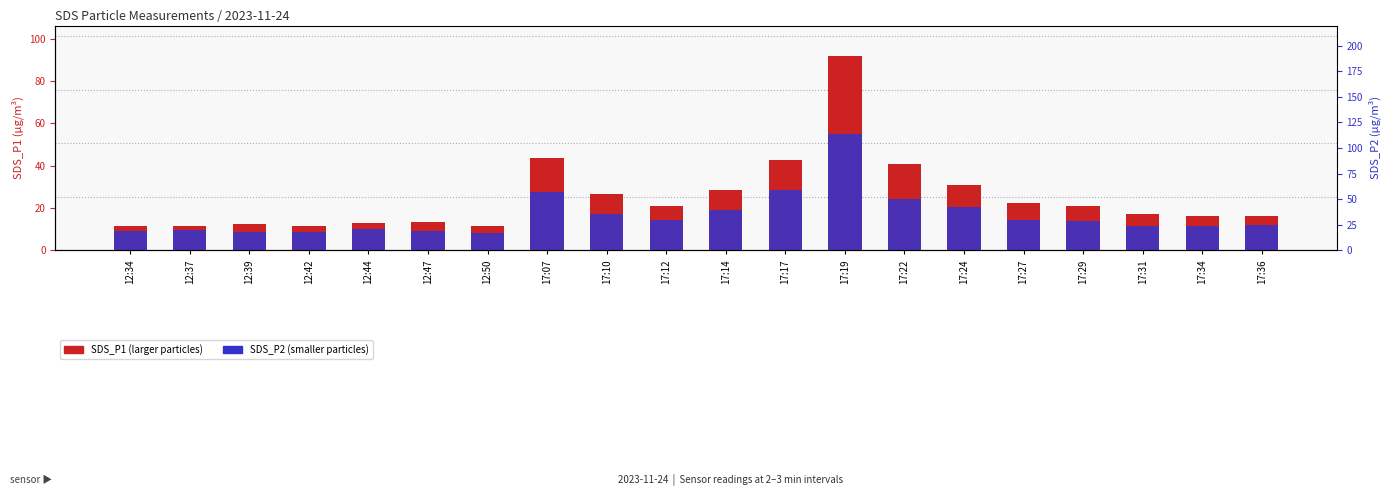

What is the label of the 14th bar from the left?

17:22